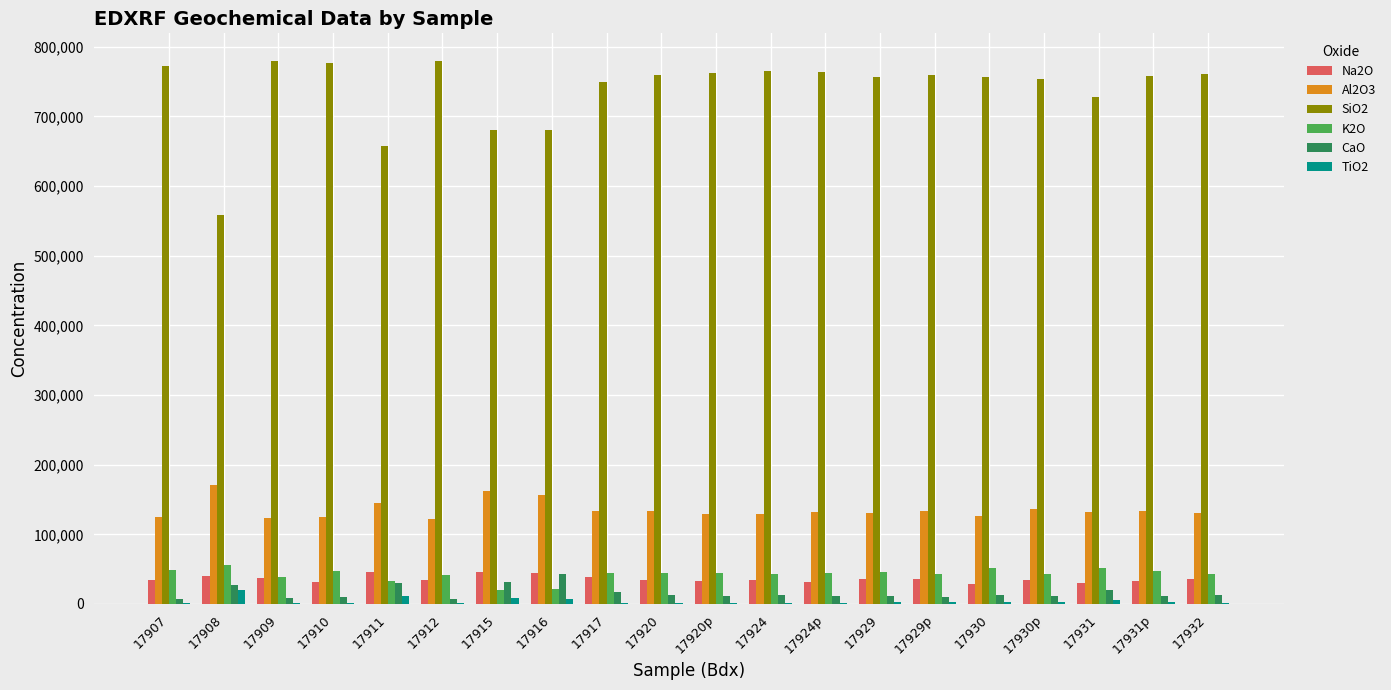

The value of SiO2 at 17930 is 248081. True or false?

False